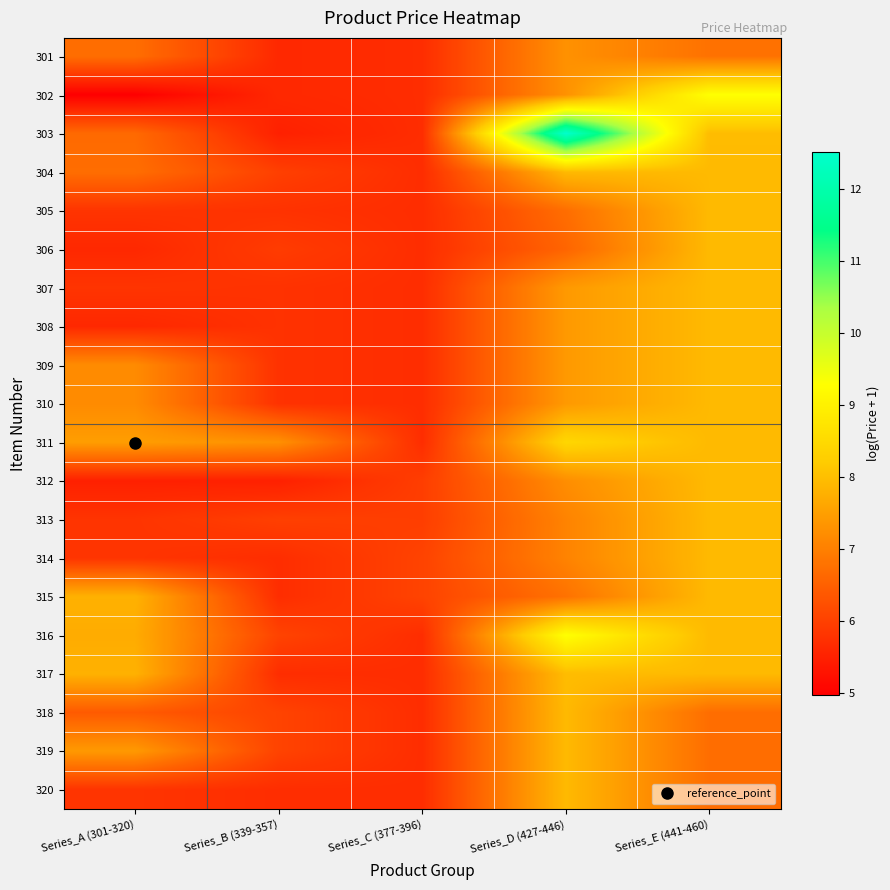

At which category is the sum across all series the highest?

Series_D (427-446)